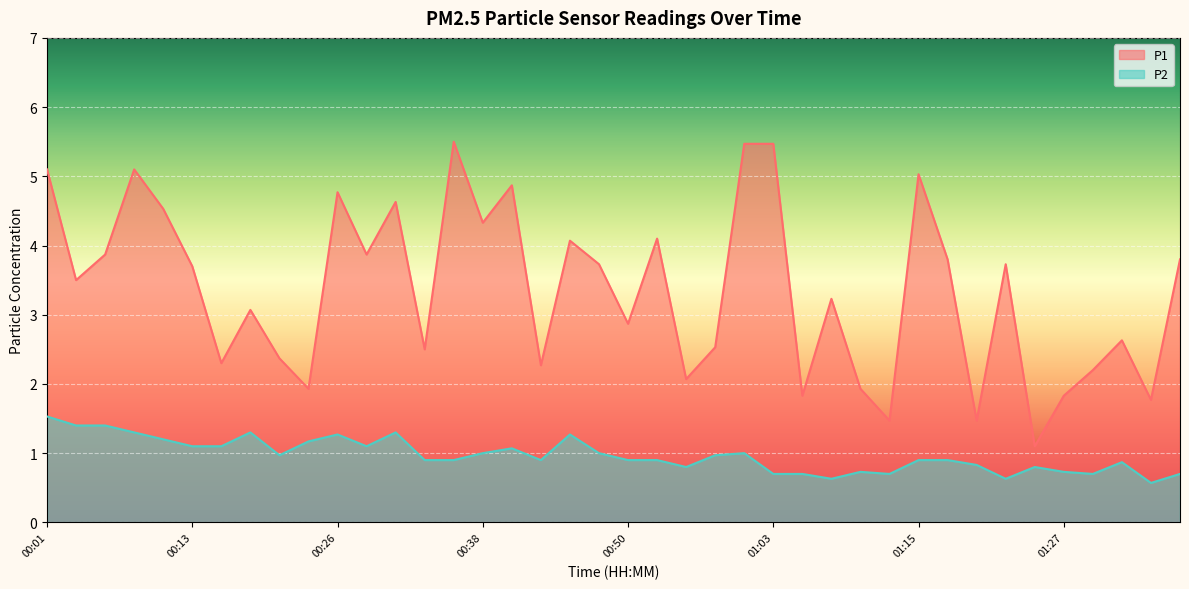

Which series has the largest range (max minus min)?

P1